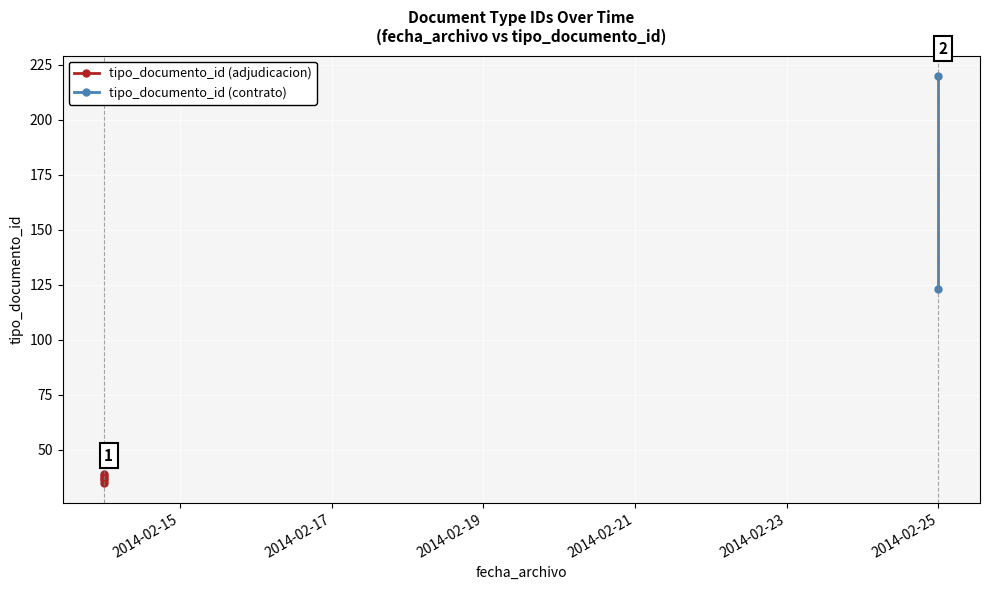

How many values are below 37?

2